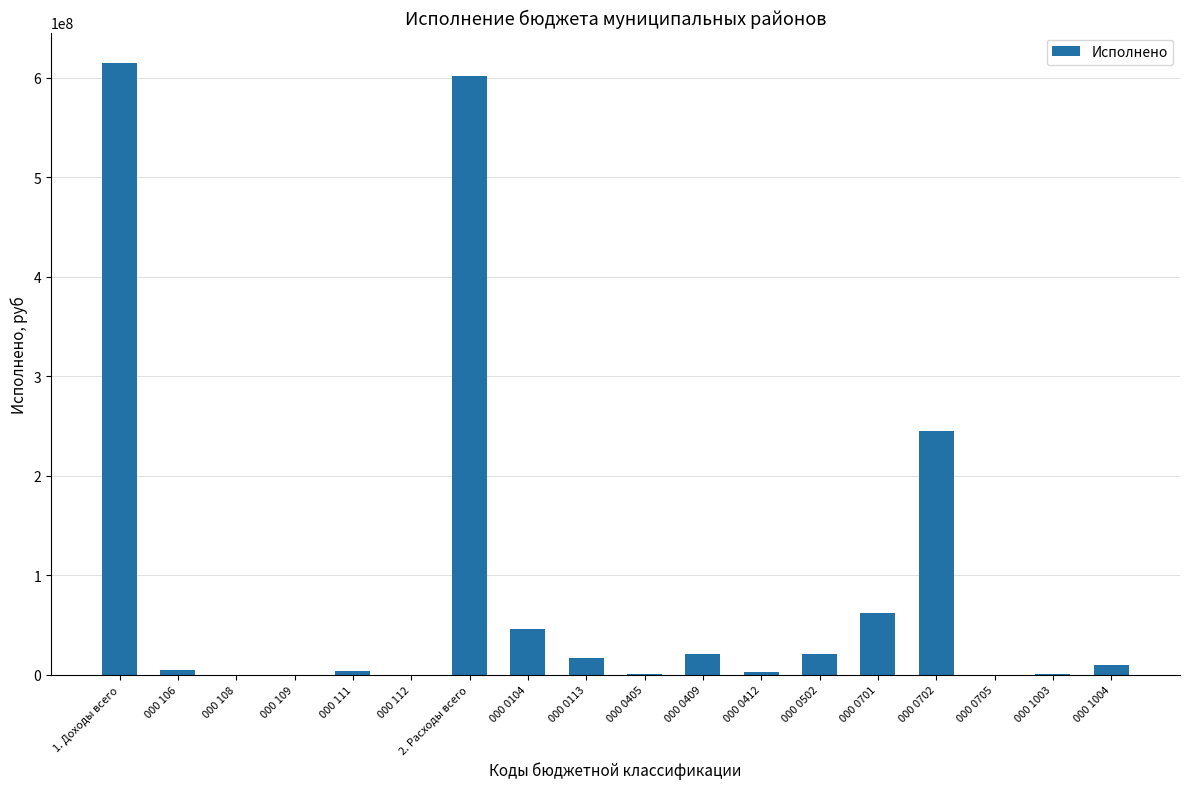

The chart shows a value of 692572.0 at 000 0405. True or false?

True